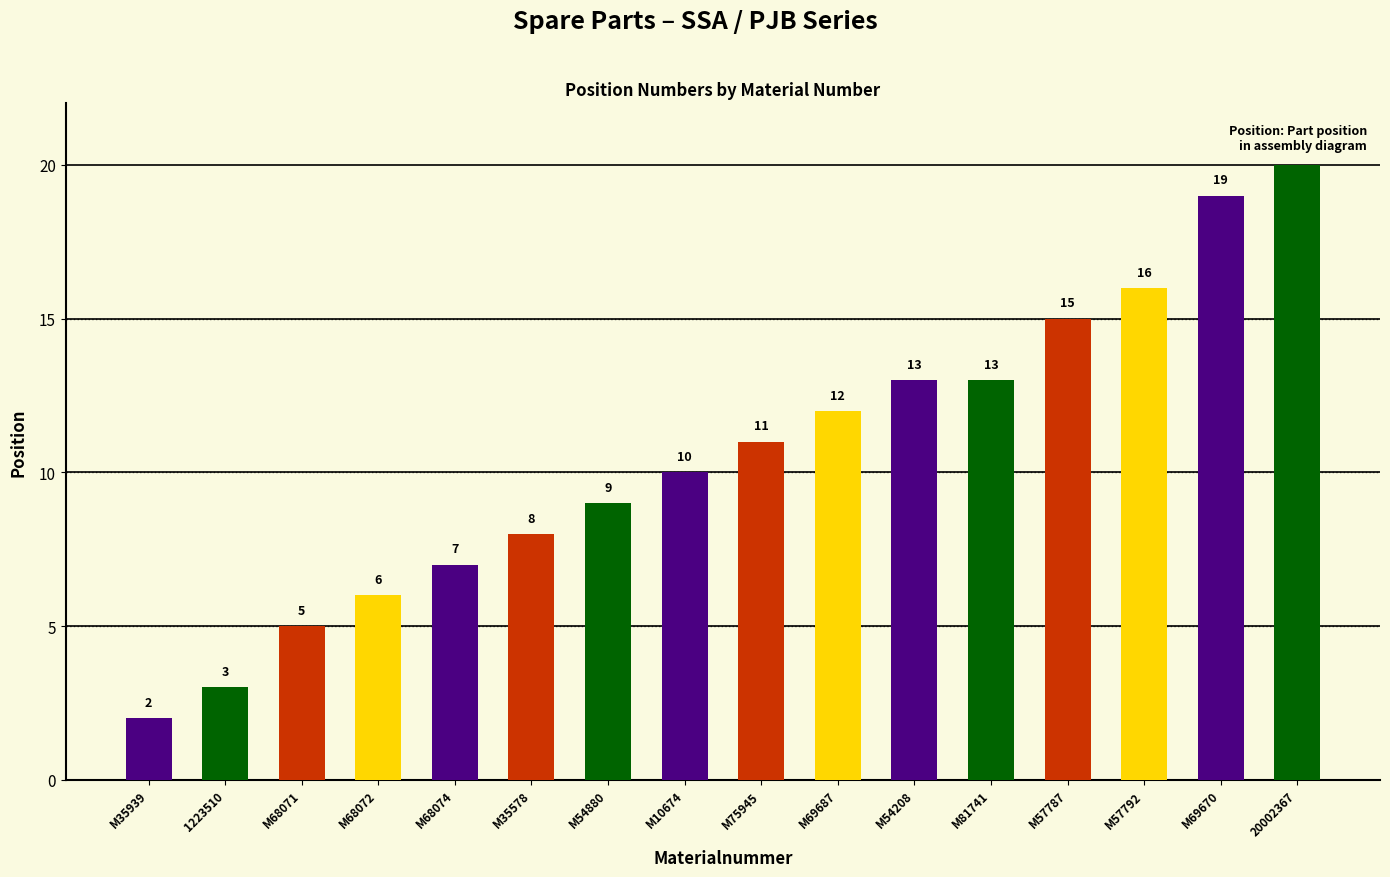

True or false: the data shows 13 at M81741.

True